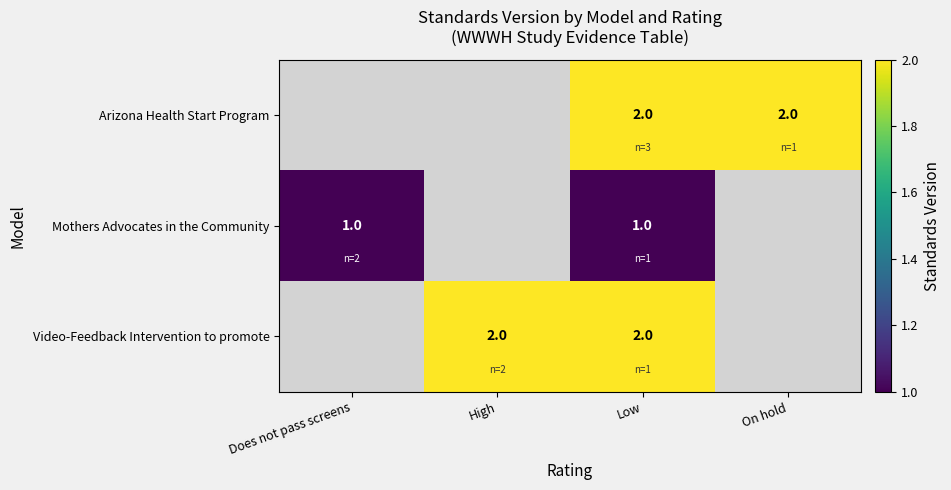

Is the value of Mothers Advocates in the Community at Does not pass screens greater than the value of Arizona Health Start Program at Low?

No